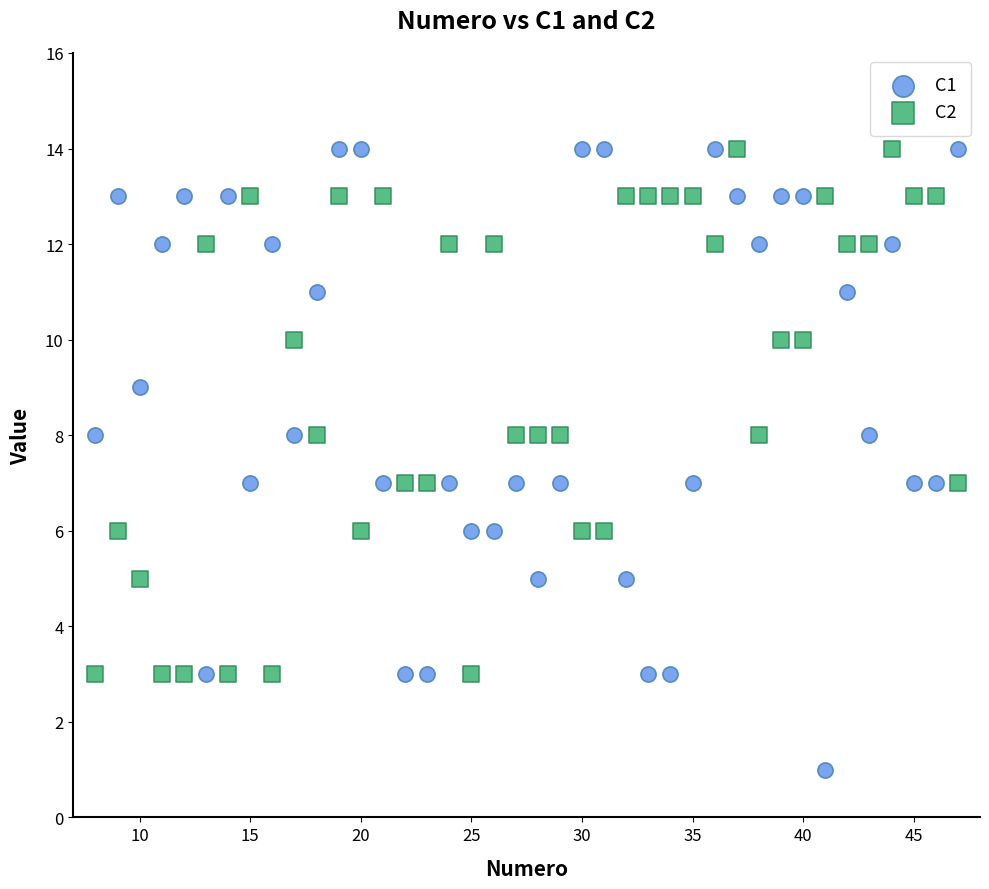

Across all data points, what is the range of X values (max minus min)?

39